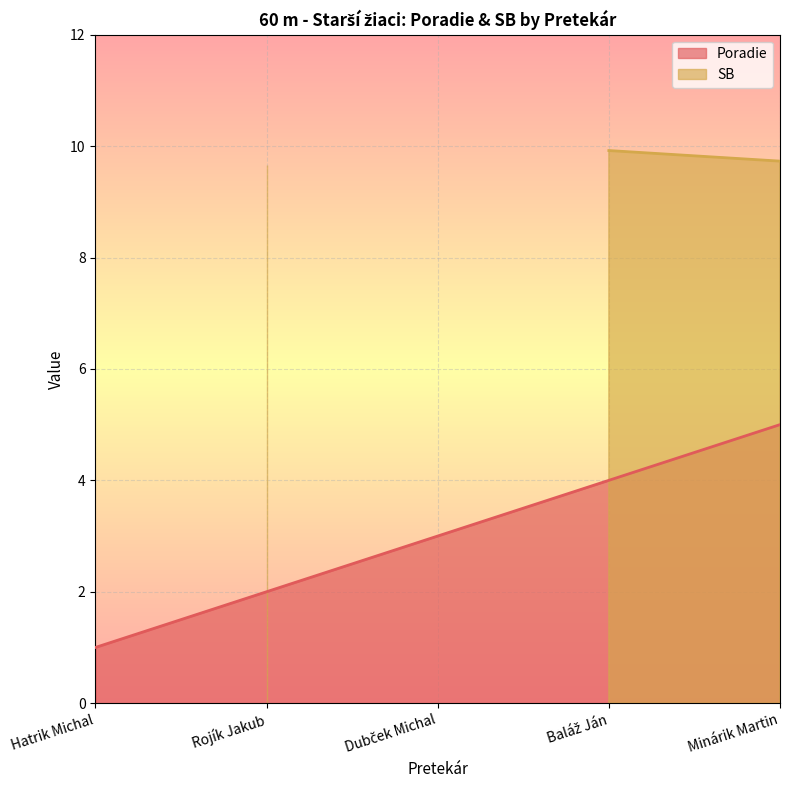

What position from the right is Rojík Jakub?

4